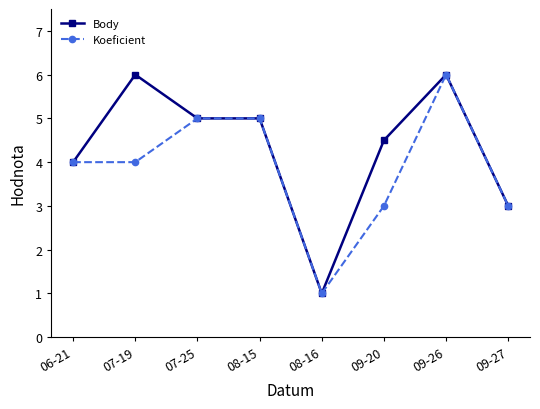

Reading left to right, transcribe all the data shown in this chart.

Body: 06-21=4.0	07-19=6.0	07-25=5.0	08-15=5.0	08-16=1.0	09-20=4.5	09-26=6.0	09-27=3.0
Koeficient: 06-21=4.0	07-19=4.0	07-25=5.0	08-15=5.0	08-16=1.0	09-20=3.0	09-26=6.0	09-27=3.0